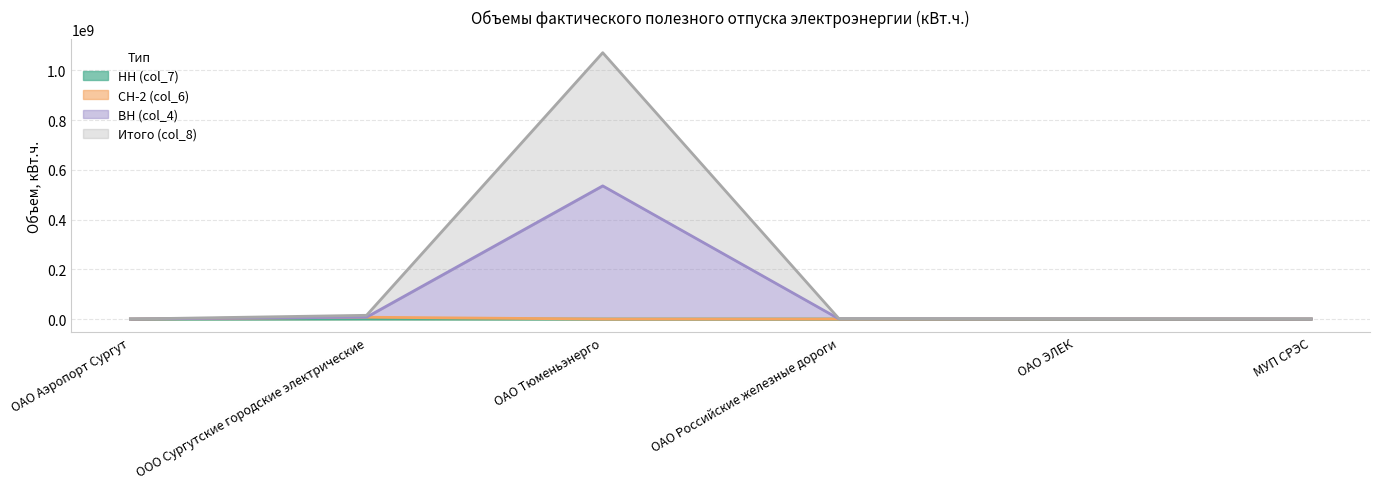

What is the label of the 3rd point from the left?

ОАО Тюменьэнерго